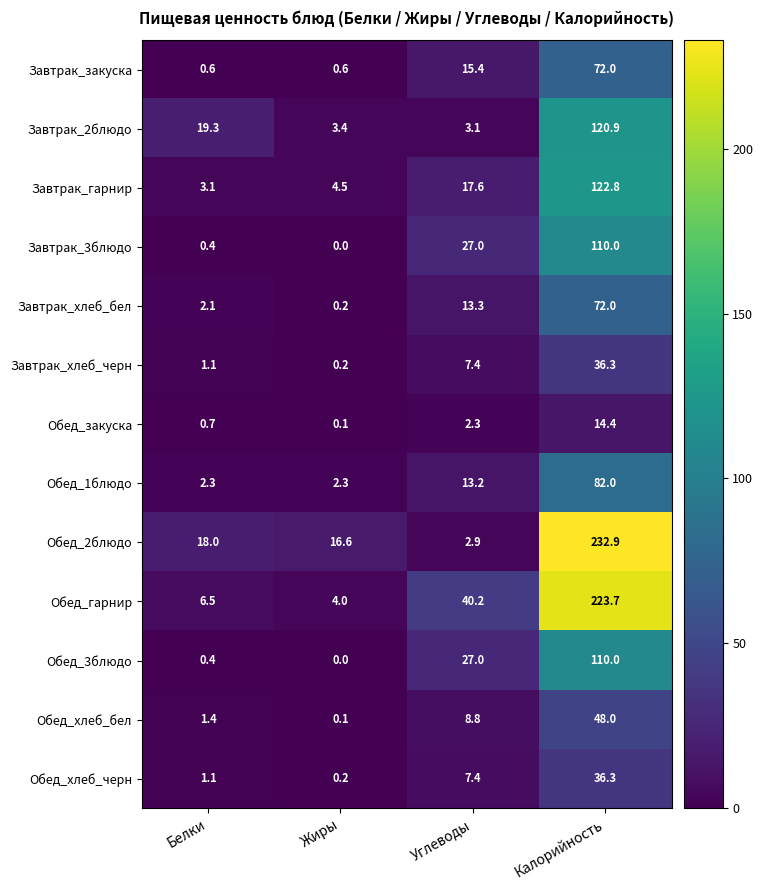

Between Жиры and Углеводы, which series saw the biggest shift?

Обед_гарнир